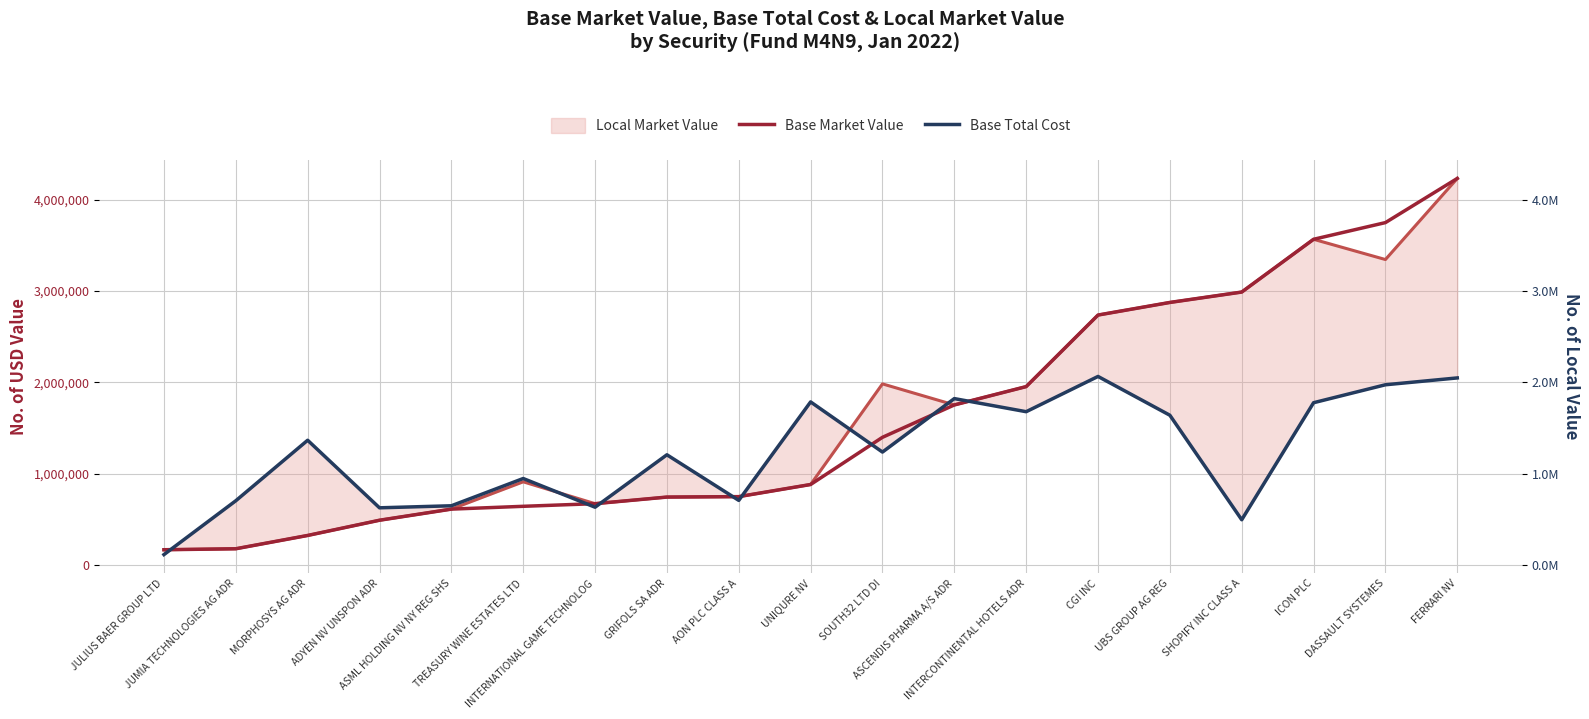

At how many categories does at least one series exceed 3919642?

1